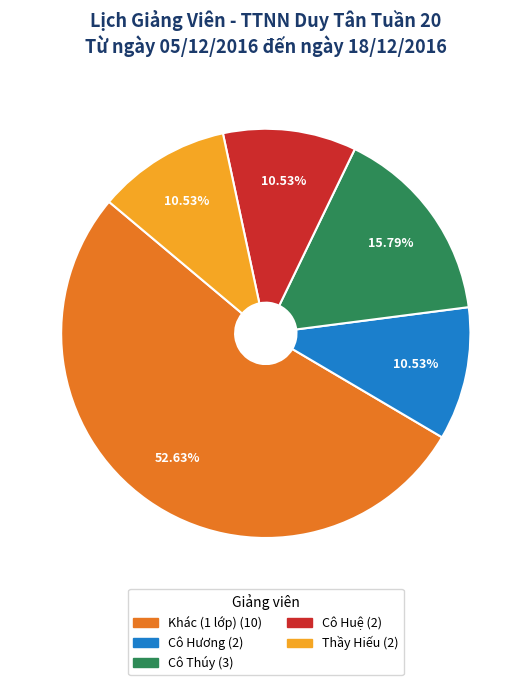

Is there a majority slice in this chart?

Yes